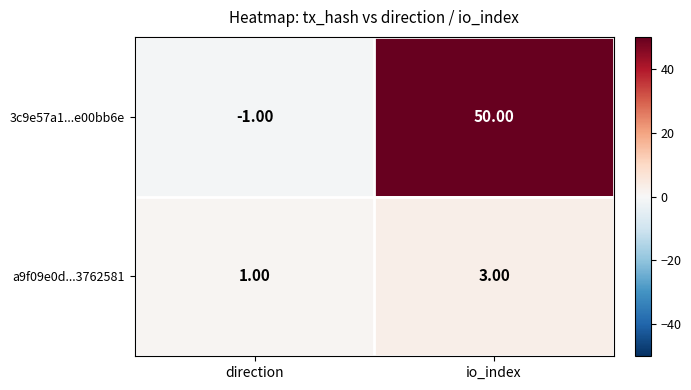

What is the sum of the 3c9e57a1...e00bb6e values at direction and io_index?

49